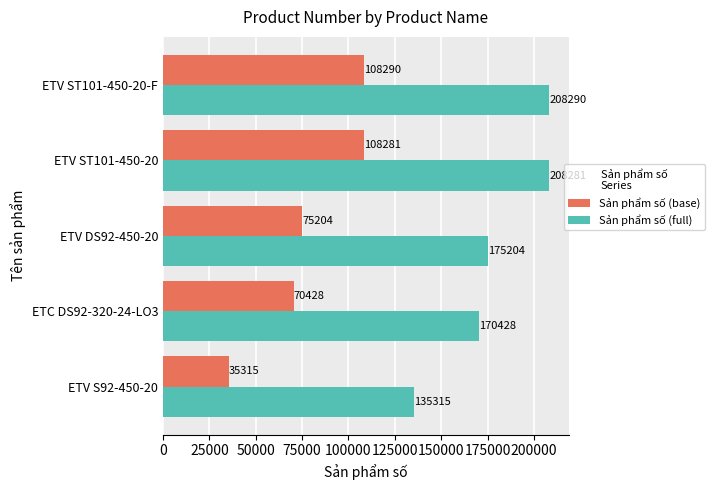

What is the spread (max minus min) of values at ETV ST101-450-20?

100000